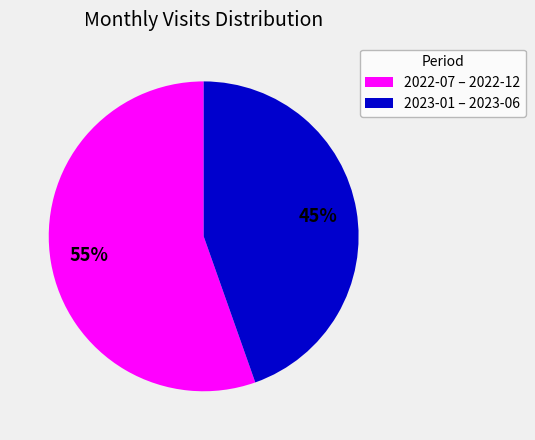

Between 2022-07 – 2022-12 and 2023-01 – 2023-06, which is larger?

2022-07 – 2022-12